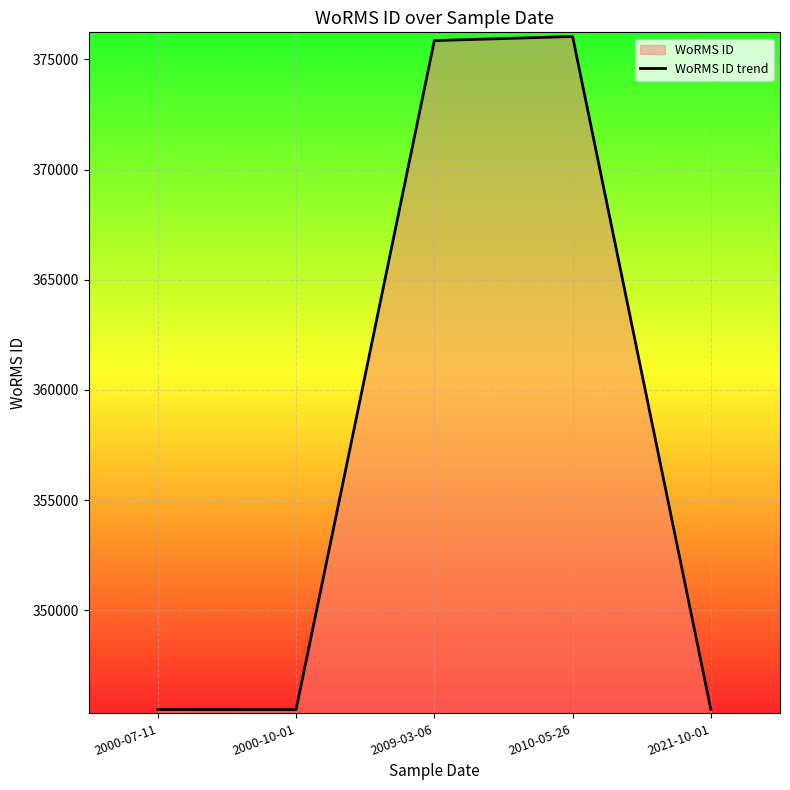

Reading left to right, transcribe all the data shown in this chart.

345489	345487	375856	376043	345489